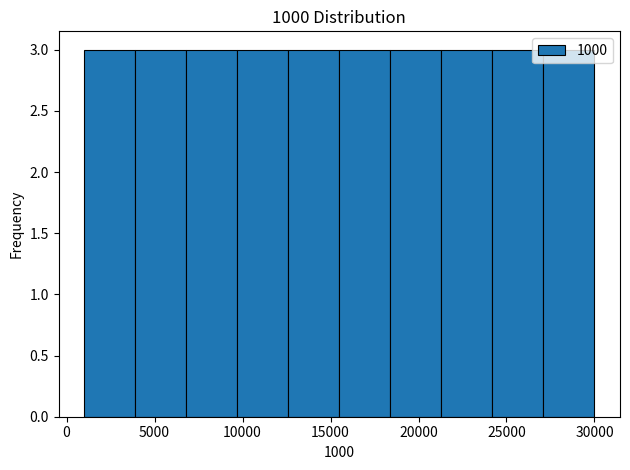

Reading left to right, list every bar in this chart as the range it spans on the x-axis followed by its height. Neither the bar edges nor the heights are printed on the chart, so give them approximately, as read against the axes.

1000 to 3900: 3
3900 to 6800: 3
6800 to 9700: 3
9700 to 12600: 3
12600 to 15500: 3
15500 to 18400: 3
18400 to 21300: 3
21300 to 24200: 3
24200 to 27100: 3
27100 to 30000: 3